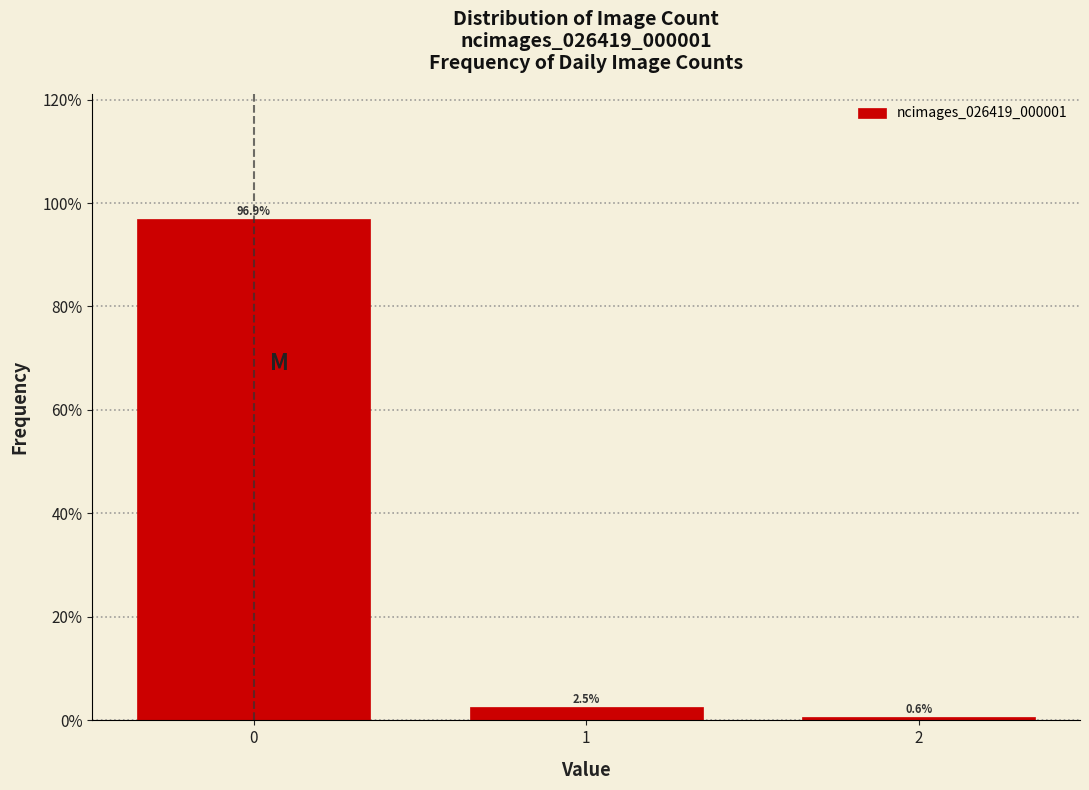

Reading right to left, what are all the values shown in this chart?

0.6	2.5	96.9